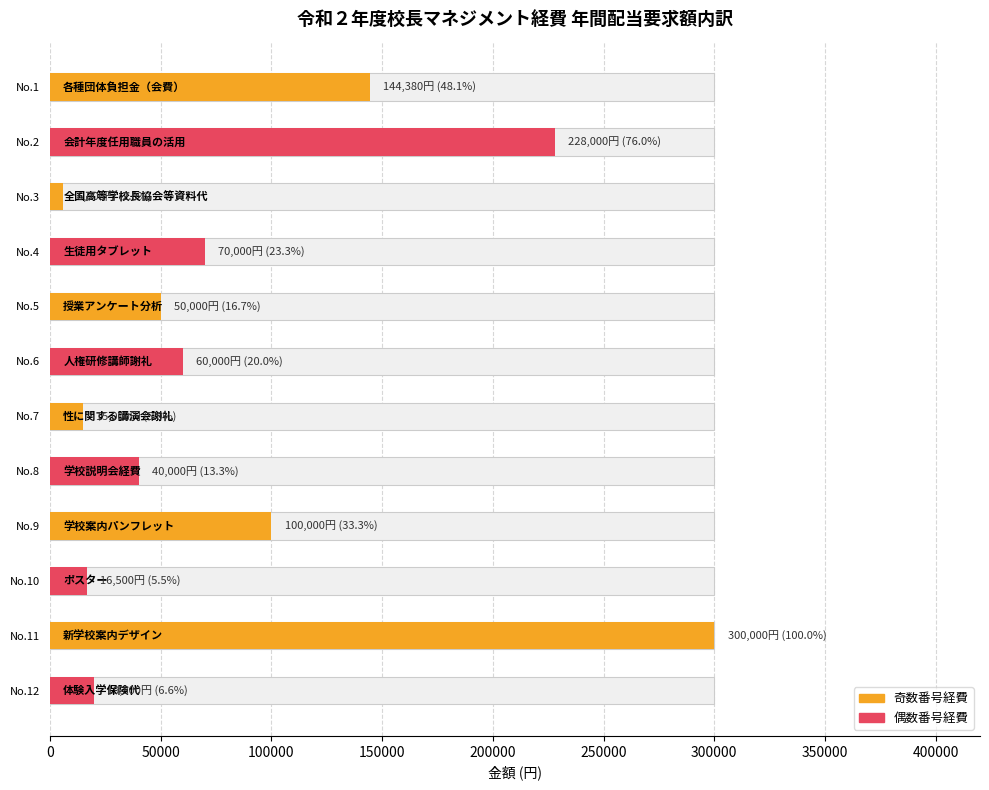

At which label does the data first exceed 60000?

1